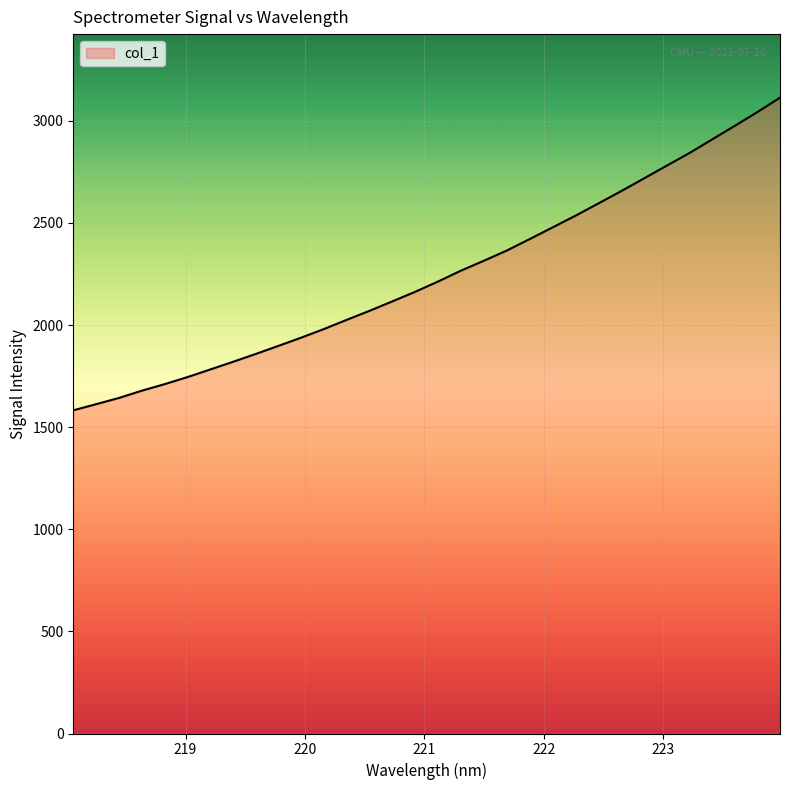

What is the difference between the maximum and minimum values?

1530.8